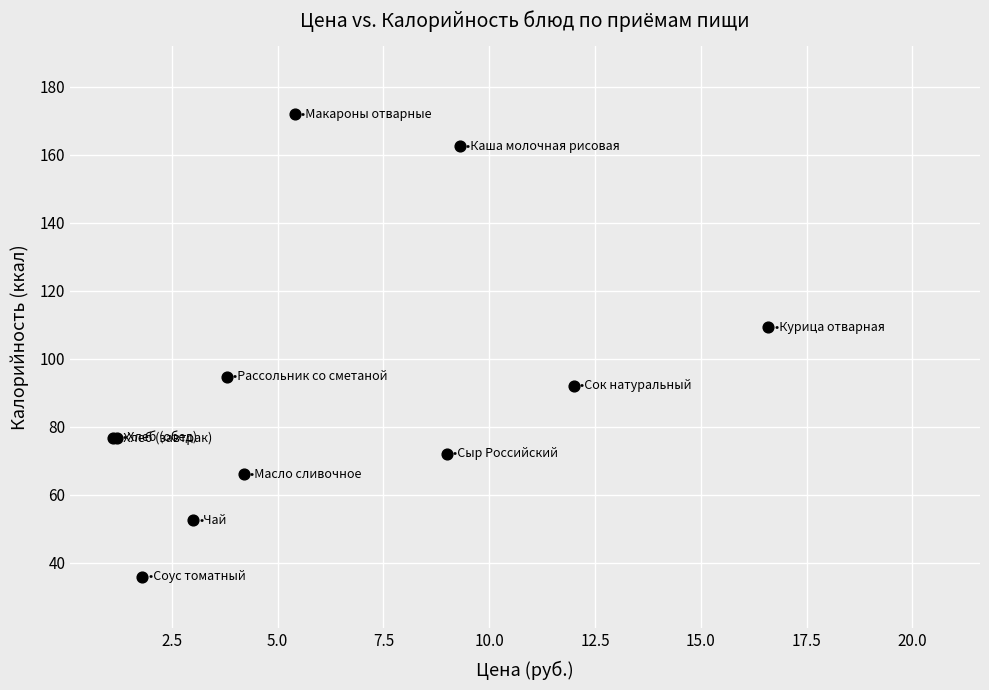

What Y value in the scatter plot is closest to 103?

109.3